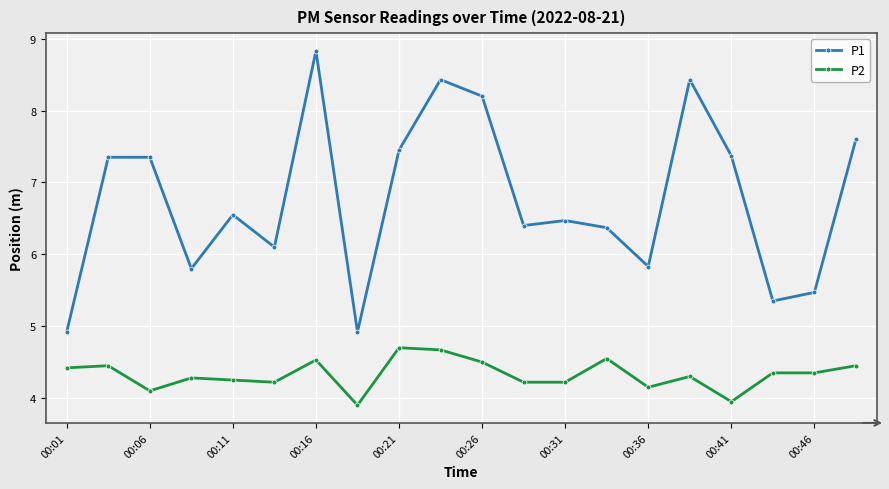

True or false: P1 has more than 2 points higher than both neighbors.

True